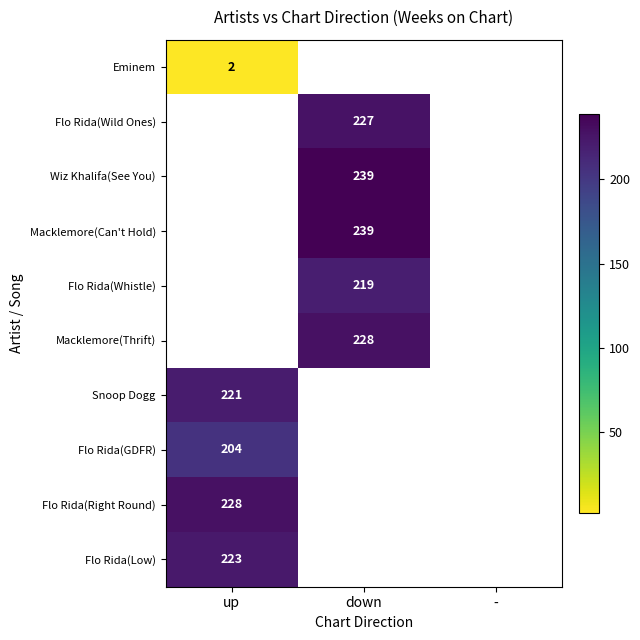

Is it true that Flo Rida(GDFR) equals 86 at up?

False